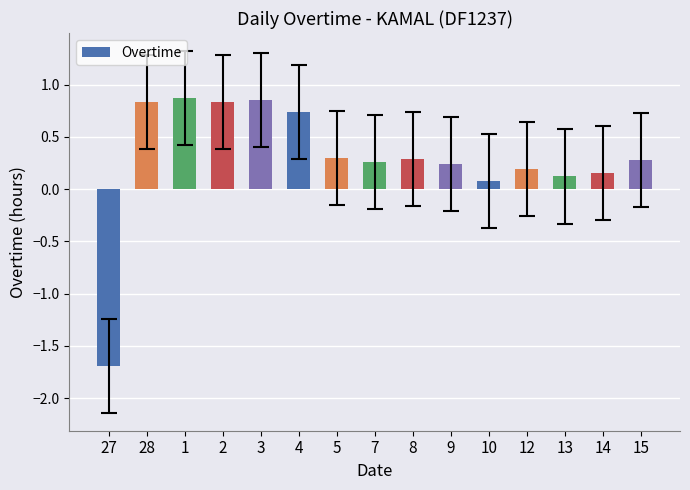

How many categories are shown in the chart?

15